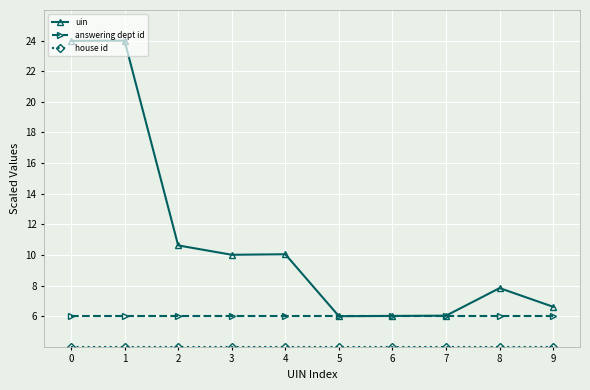

Is the value of uin at 3 greater than the value of answering dept id at 0?

Yes